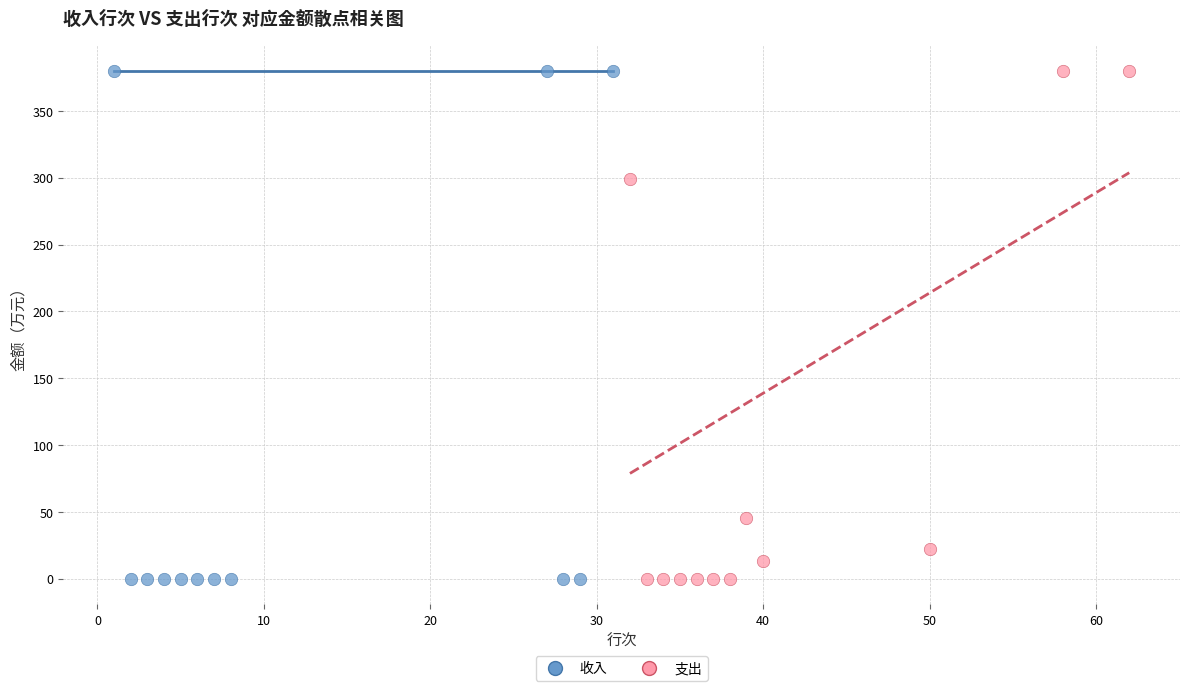

What are all the series names shown in the legend?

收入, 支出